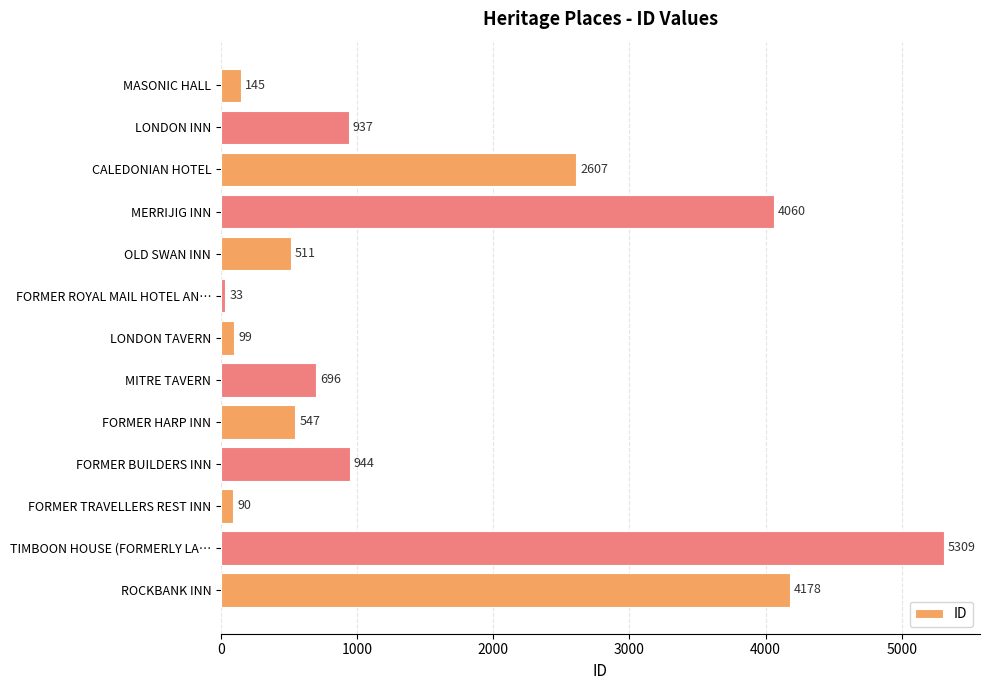

What is the label of the 7th bar from the top?

LONDON TAVERN